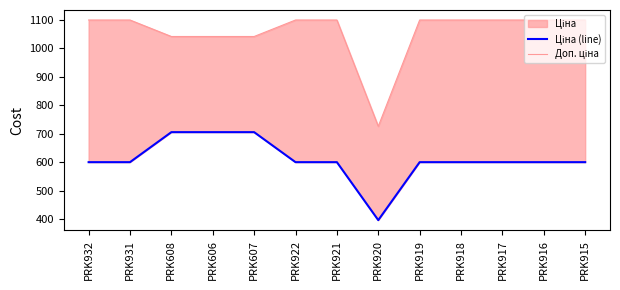

Which label corresponds to the largest value in the chart?

PRK932